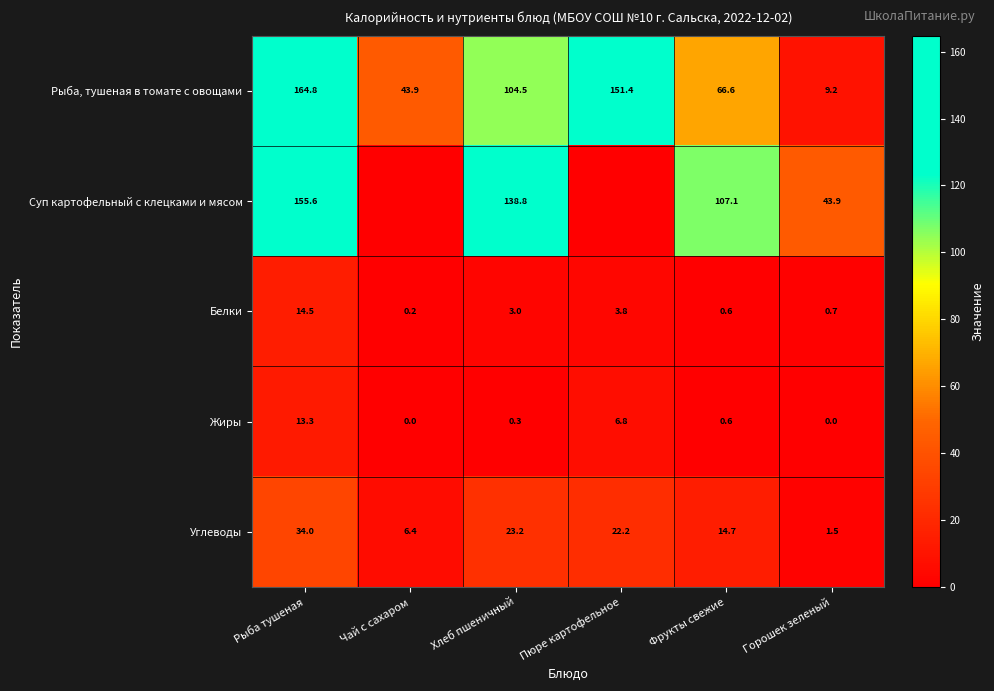

Is it true that Рыба, тушеная в томате с овощами equals 43.9 at Чай с сахаром?

True